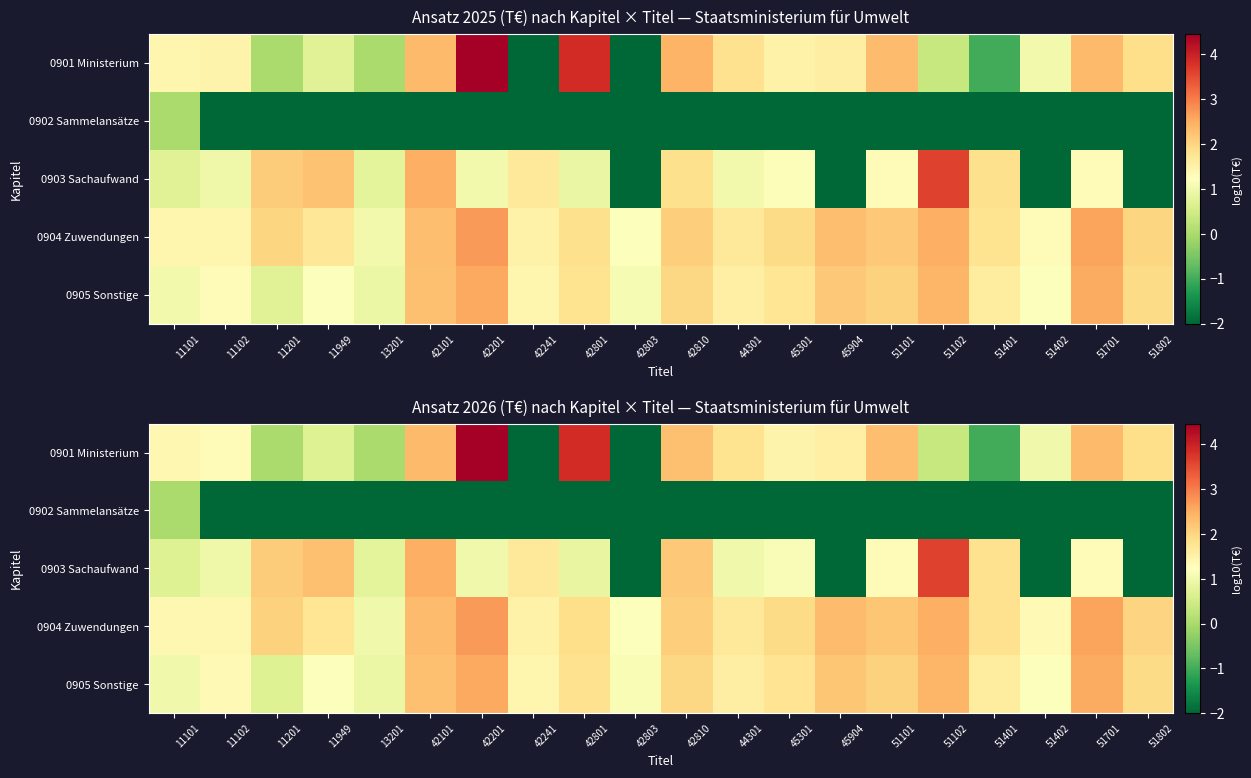

What is the average value of the 0901 Ministerium series?

1.2